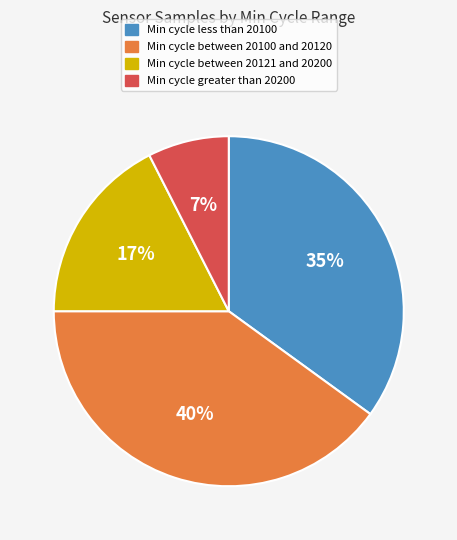

To the nearest percent, what is the average slice percentage?

25%